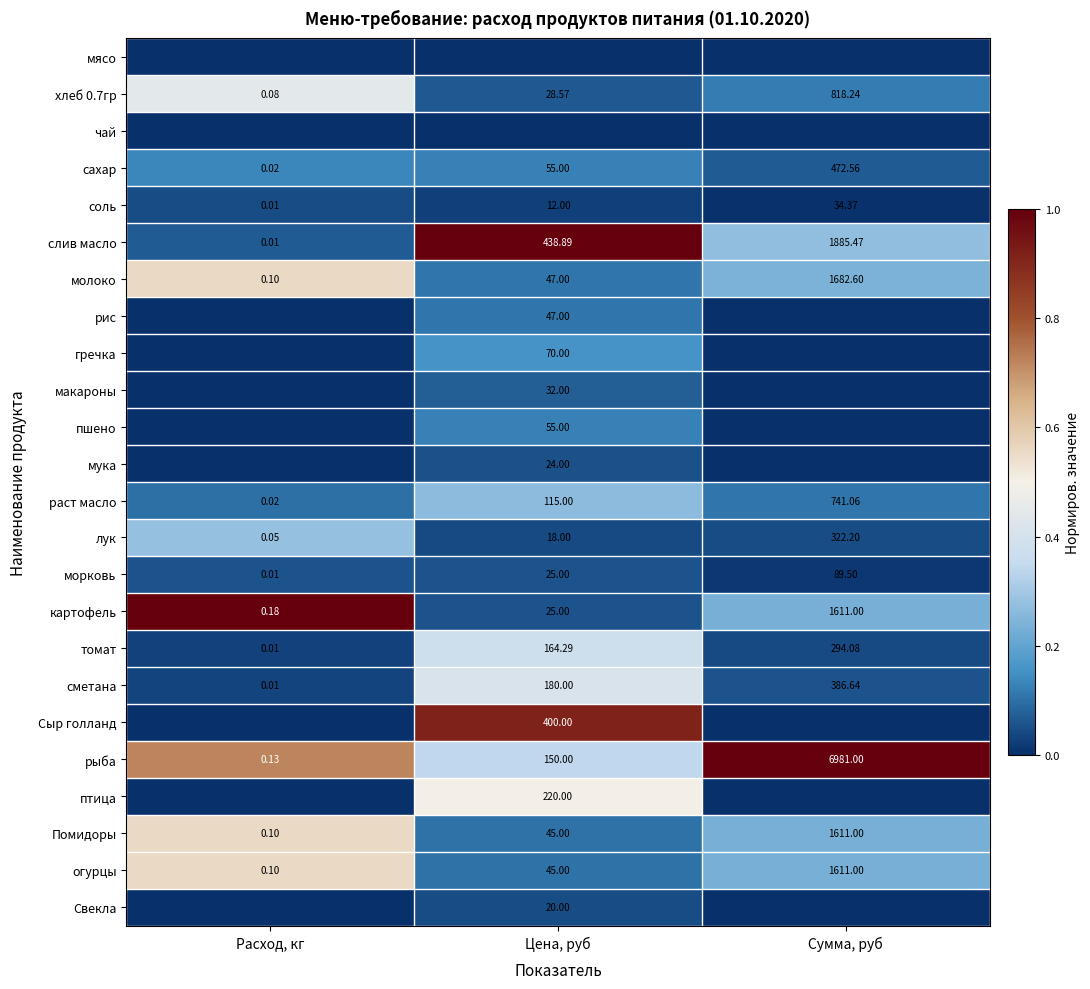

At which label does огурцы reach its minimum?

Расход, кг